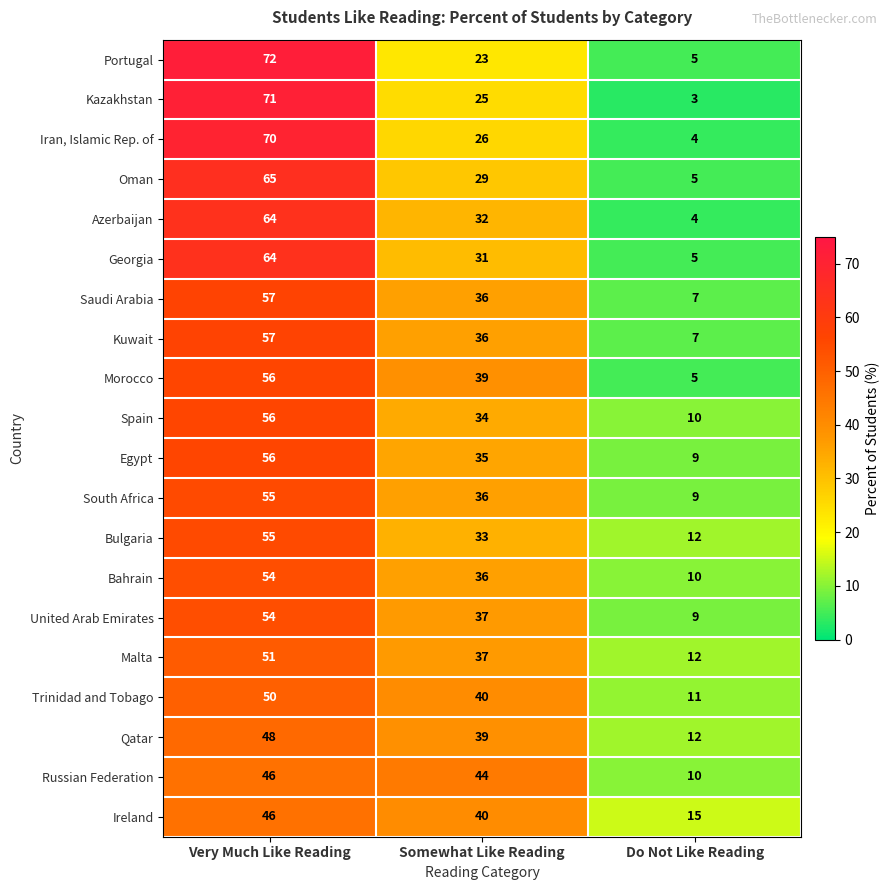

What is the approximate value of Saudi Arabia at Somewhat Like Reading, to the nearest 5?

35